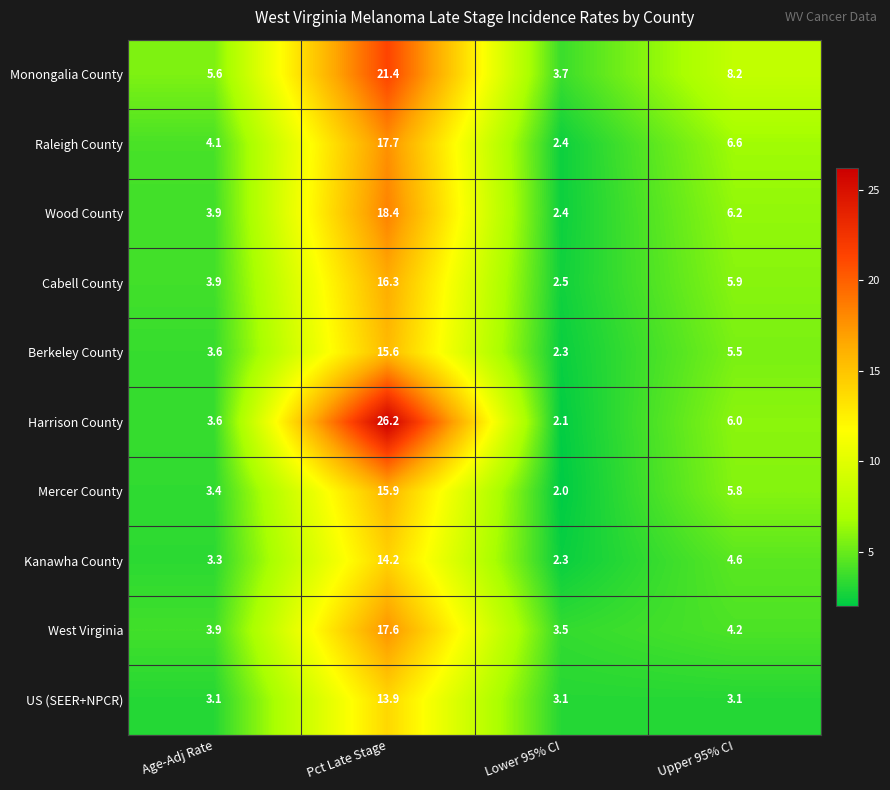

What is the minimum value shown in the chart?

2.0